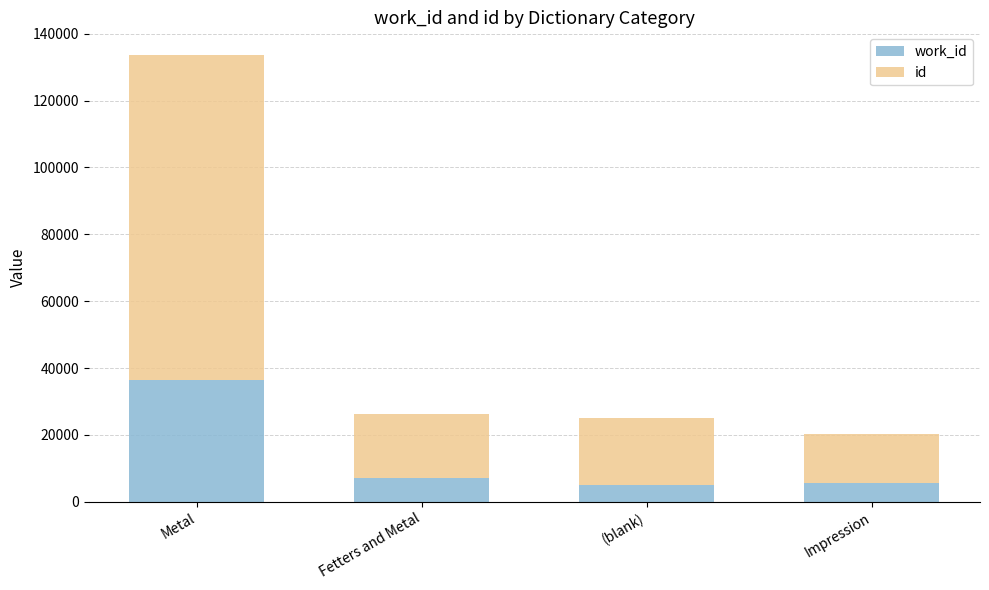

At which category is the sum across all series the highest?

Metal